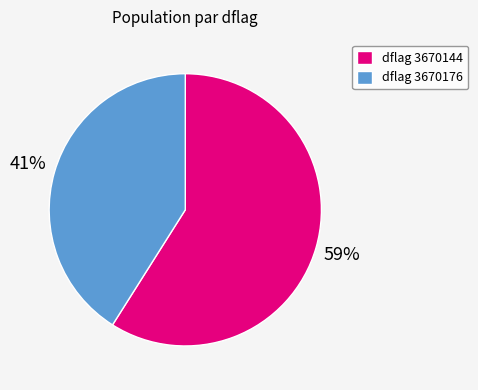

To the nearest percent, what percentage of the pie is dflag 3670144?

59%